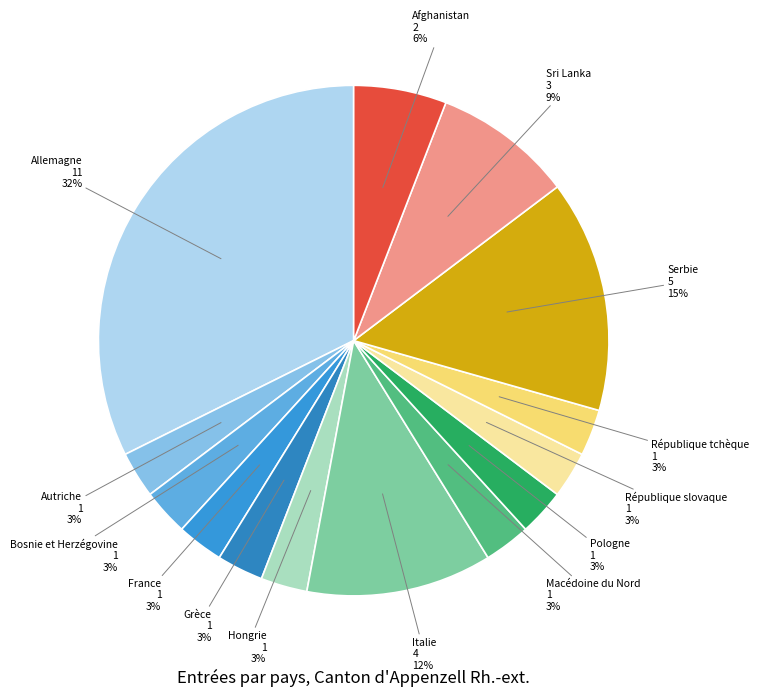

Count the number of slices in the pie.

14